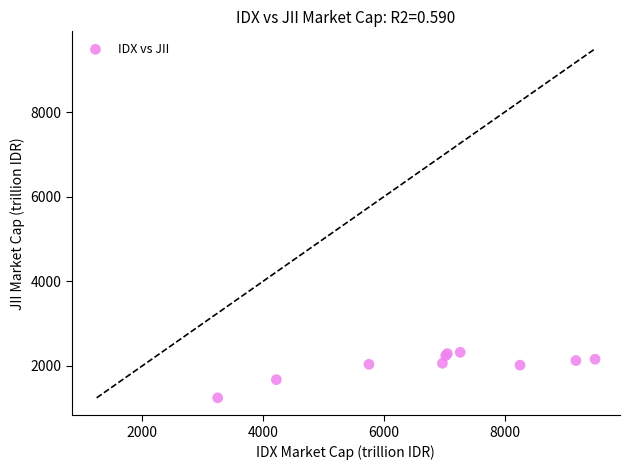

What Y value in the scatter plot is closest to 1780?

1672.1